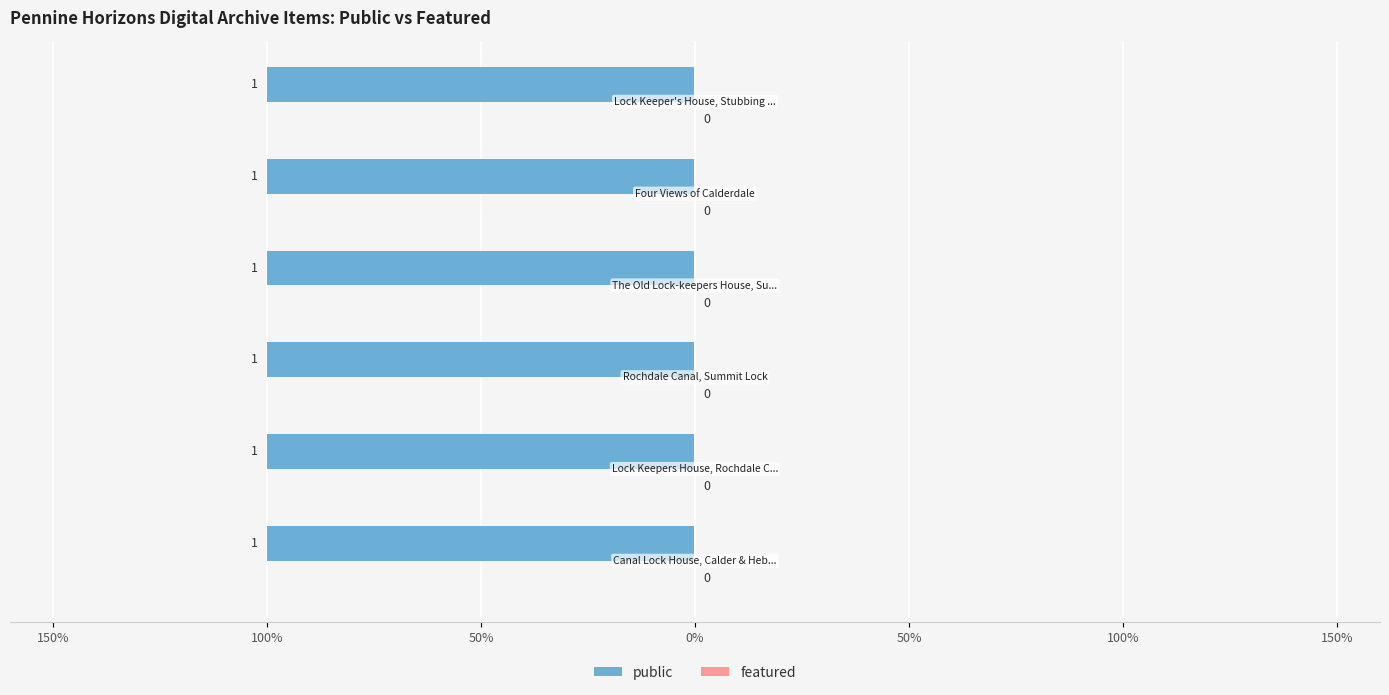

Reading left to right, list all the values displayed in this chart.

public: Canal Lock House, Calder & Hebble=1	Lock Keepers House, Rochdale Canal=1	Rochdale Canal, Summit Lock=1	The Old Lock-keepers House, Summit=1	Four Views of Calderdale=1	Lock Keeper's House, Stubbing 1973=1
featured: Canal Lock House, Calder & Hebble=0	Lock Keepers House, Rochdale Canal=0	Rochdale Canal, Summit Lock=0	The Old Lock-keepers House, Summit=0	Four Views of Calderdale=0	Lock Keeper's House, Stubbing 1973=0